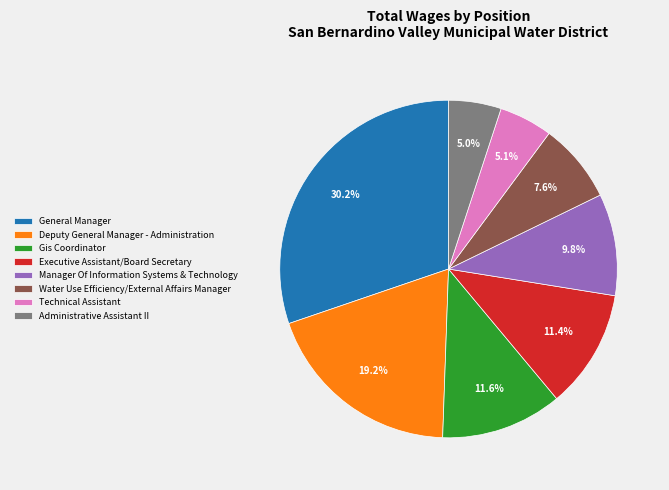

True or false: Water Use Efficiency/External Affairs Manager accounts for 1% of the total.

False